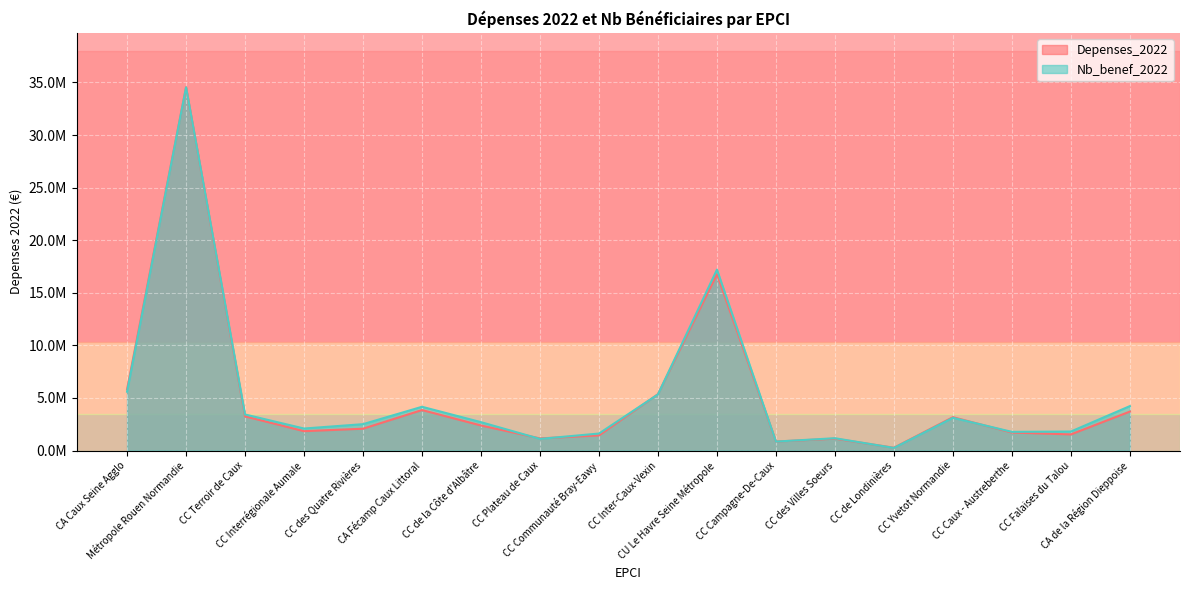

Reading left to right, what are all the values shown in this chart?

Depenses_2022: CA Caux Seine Agglo=5823786.0	Métropole Rouen Normandie=34534775.0	CC Terroir de Caux=3255968.0	CC Interrégionale Aumale=1845855.0	CC des Quatre Rivières=2079983.0	CA Fécamp Caux Littoral=3854894.0	CC de la Côte d'Albâtre=2386492.0	CC Plateau de Caux=1160290.0	CC Communauté Bray-Eawy=1444193.0	CC Inter-Caux-Vexin=5364253.0	CU Le Havre Seine Métropole=16769323.0	CC Campagne-De-Caux=860692.0	CC des Villes Soeurs=1134128.0	CC de Londinières=273562.0	CC Yvetot Normandie=3176708.0	CC Caux - Austreberthe=1716349.0	CC Falaises du Talou=1539100.0	CA de la Région Dieppoise=3709337.0
Nb_benef_2022: CA Caux Seine Agglo=5596795.9	Métropole Rouen Normandie=34534775.0	CC Terroir de Caux=3434397.5	CC Interrégionale Aumale=2098798.5	CC des Quatre Rivières=2512198.2	CA Fécamp Caux Littoral=4165797.0	CC de la Côte d'Albâtre=2702998.0	CC Plateau de Caux=1112999.2	CC Communauté Bray-Eawy=1621798.8	CC Inter-Caux-Vexin=5342396.1	CU Le Havre Seine Métropole=17203787.5	CC Campagne-De-Caux=858599.4	CC des Villes Soeurs=1176599.1	CC de Londinières=254399.8	CC Yvetot Normandie=3116397.7	CC Caux - Austreberthe=1780798.7	CC Falaises du Talou=1812598.7	CA de la Région Dieppoise=4229396.9